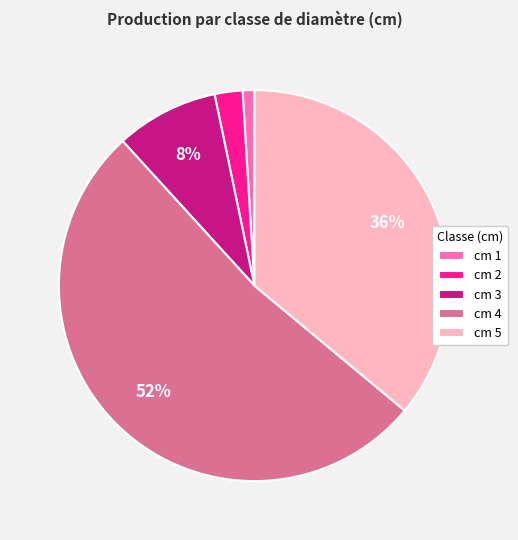

Between cm 5 and cm 4, which is larger?

cm 4